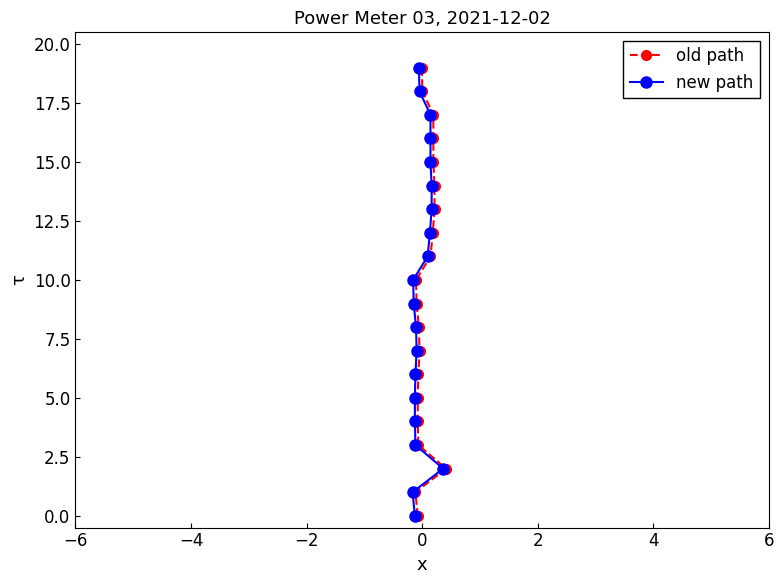

What is the value of the old path point at the 13th from the left?

12